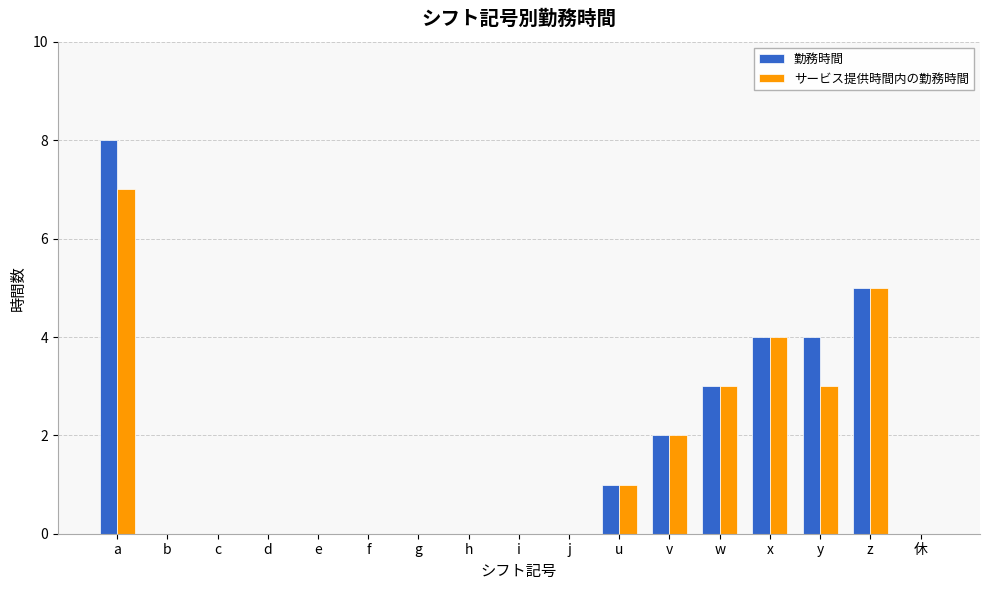

What is the sum of all サービス提供時間内の勤務時間 values?

25